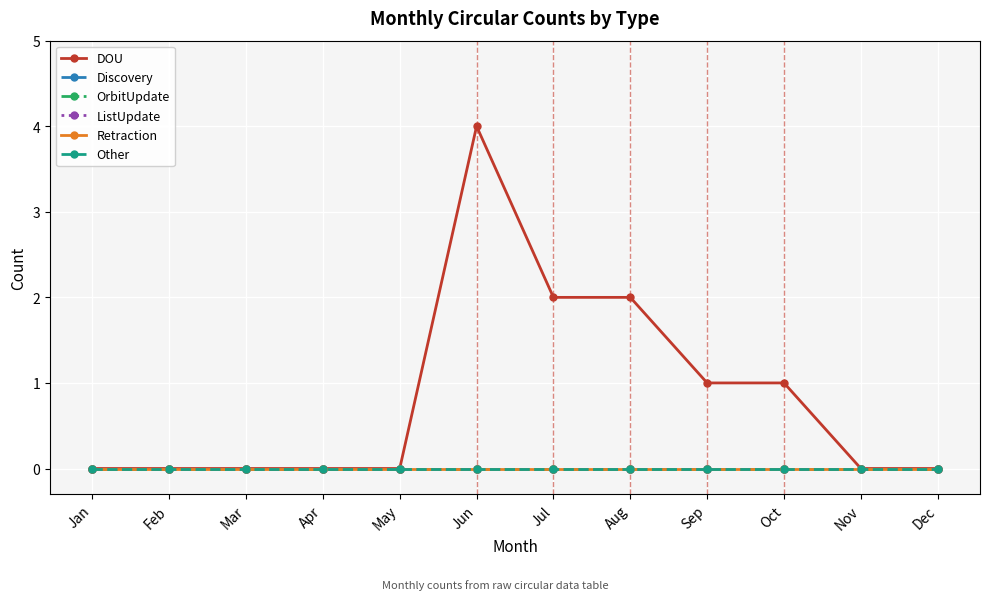

Reading left to right, transcribe all the data shown in this chart.

DOU: Jan=0	Feb=0	Mar=0	Apr=0	May=0	Jun=4	Jul=2	Aug=2	Sep=1	Oct=1	Nov=0	Dec=0
Discovery: Jan=0	Feb=0	Mar=0	Apr=0	May=0	Jun=0	Jul=0	Aug=0	Sep=0	Oct=0	Nov=0	Dec=0
OrbitUpdate: Jan=0	Feb=0	Mar=0	Apr=0	May=0	Jun=0	Jul=0	Aug=0	Sep=0	Oct=0	Nov=0	Dec=0
ListUpdate: Jan=0	Feb=0	Mar=0	Apr=0	May=0	Jun=0	Jul=0	Aug=0	Sep=0	Oct=0	Nov=0	Dec=0
Retraction: Jan=0	Feb=0	Mar=0	Apr=0	May=0	Jun=0	Jul=0	Aug=0	Sep=0	Oct=0	Nov=0	Dec=0
Other: Jan=0	Feb=0	Mar=0	Apr=0	May=0	Jun=0	Jul=0	Aug=0	Sep=0	Oct=0	Nov=0	Dec=0